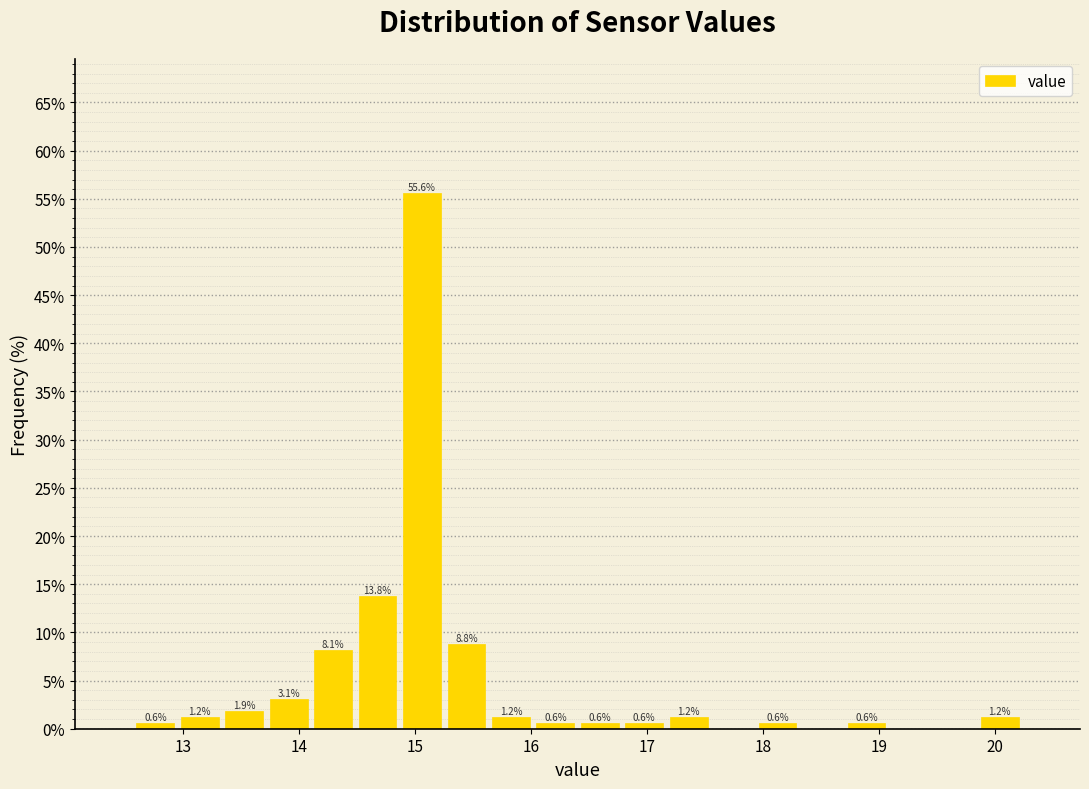

Around what value on the x-axis is the tallest bar? Give the approximate position of its centre, as read against the axis.

15.1